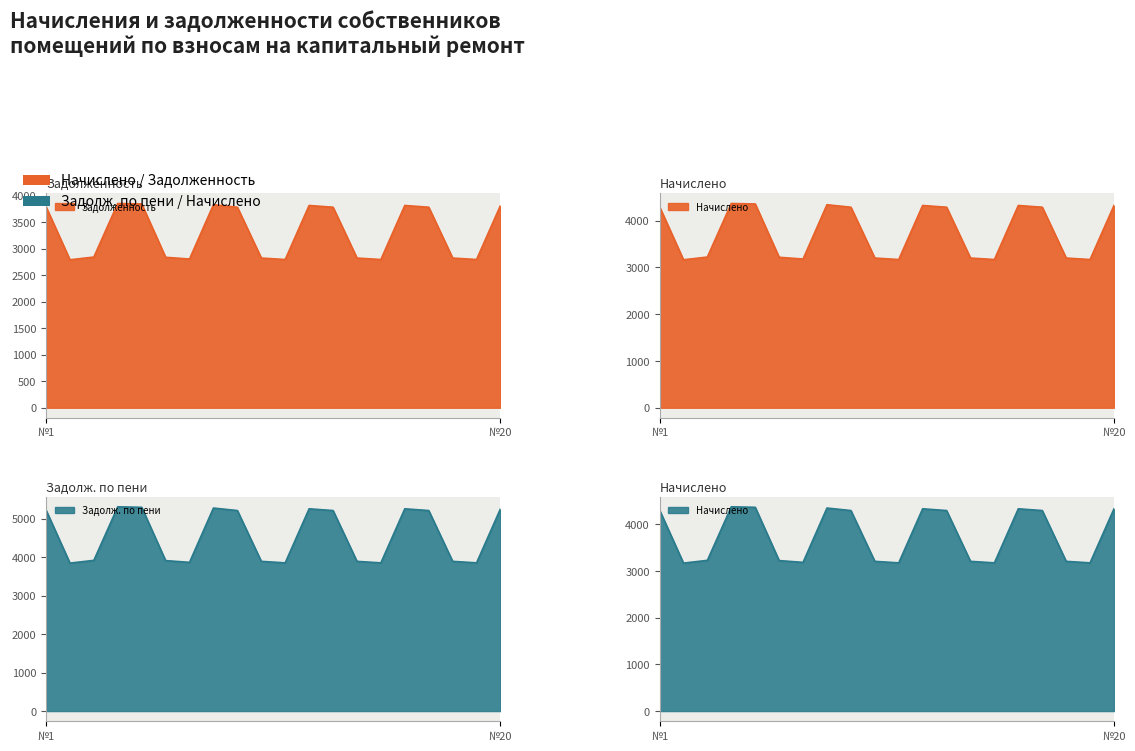

What is the sum of all задолженность по пени values?

91282.4